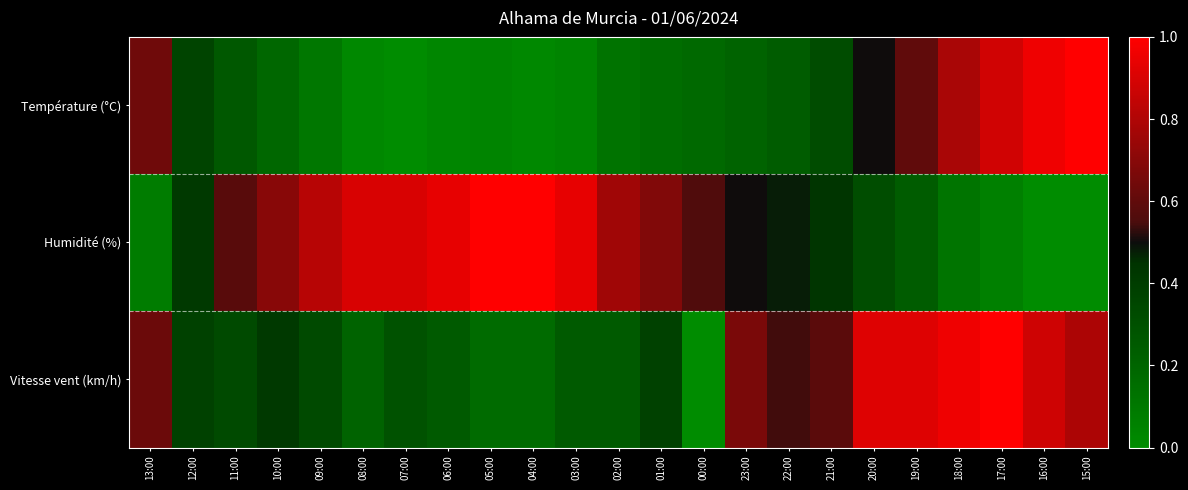

Rank the series by their average value, from lowest to highest.

Température (°C), Vitesse vent (km/h), Humidité (%)